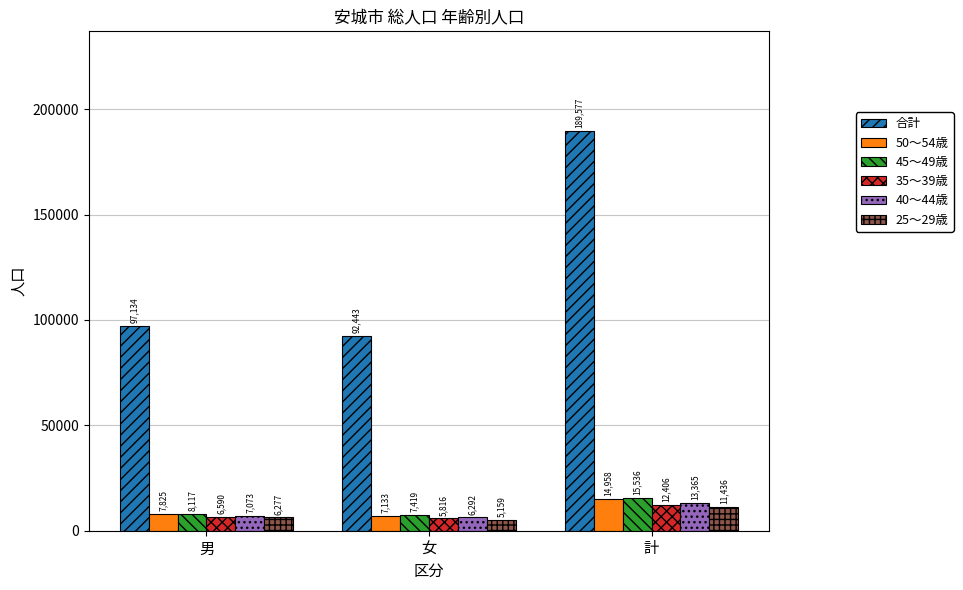

Reading left to right, what are all the values shown in this chart?

合計: 97134	92443	189577
50～54歳: 7825	7133	14958
45～49歳: 8117	7419	15536
35～39歳: 6590	5816	12406
40～44歳: 7073	6292	13365
25～29歳: 6277	5159	11436